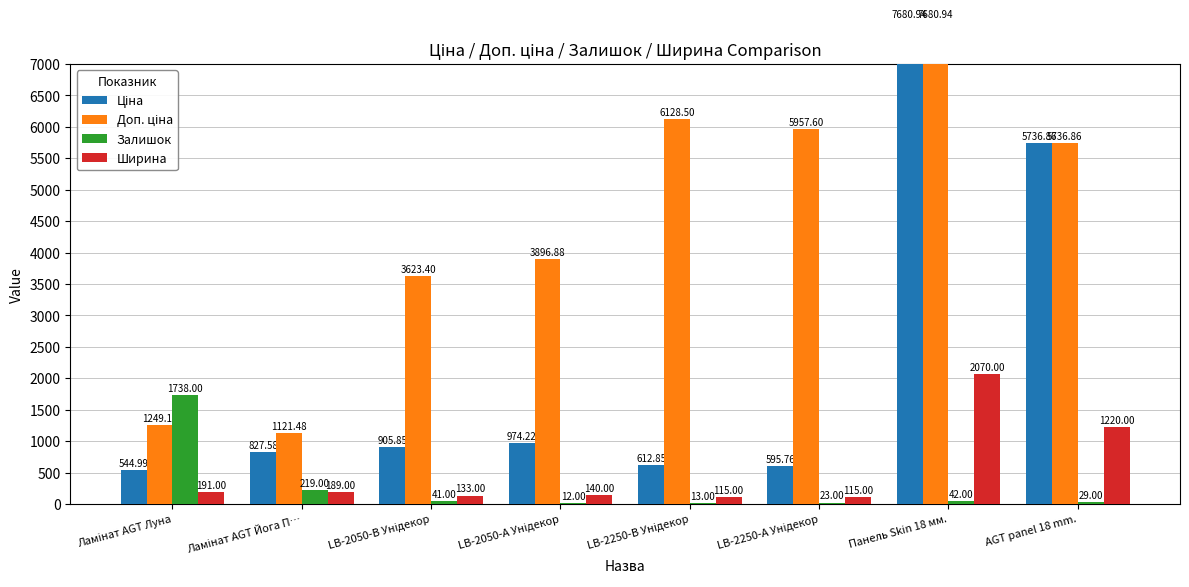

Which series has the largest total across all categories?

Доп. ціна